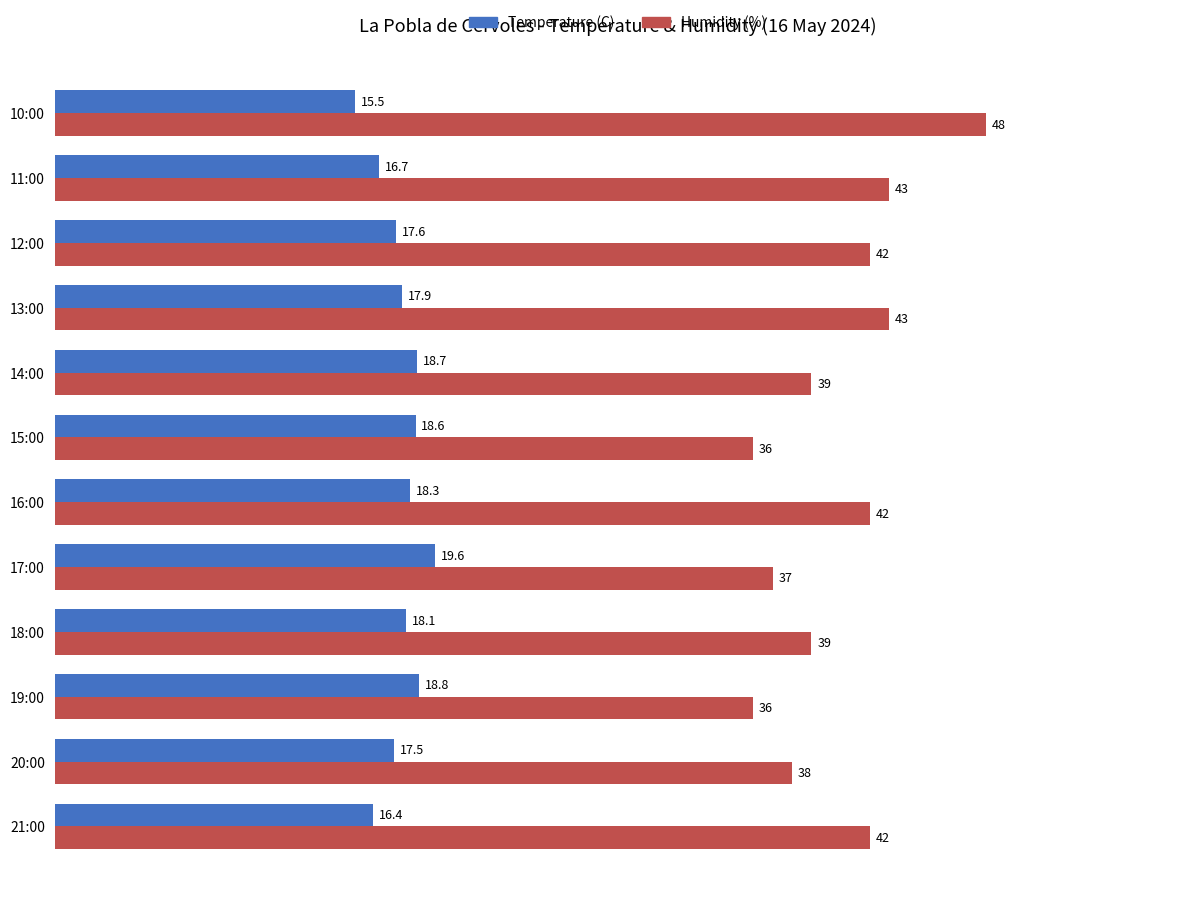

What is the sum of all Temperature (C) values?

213.7